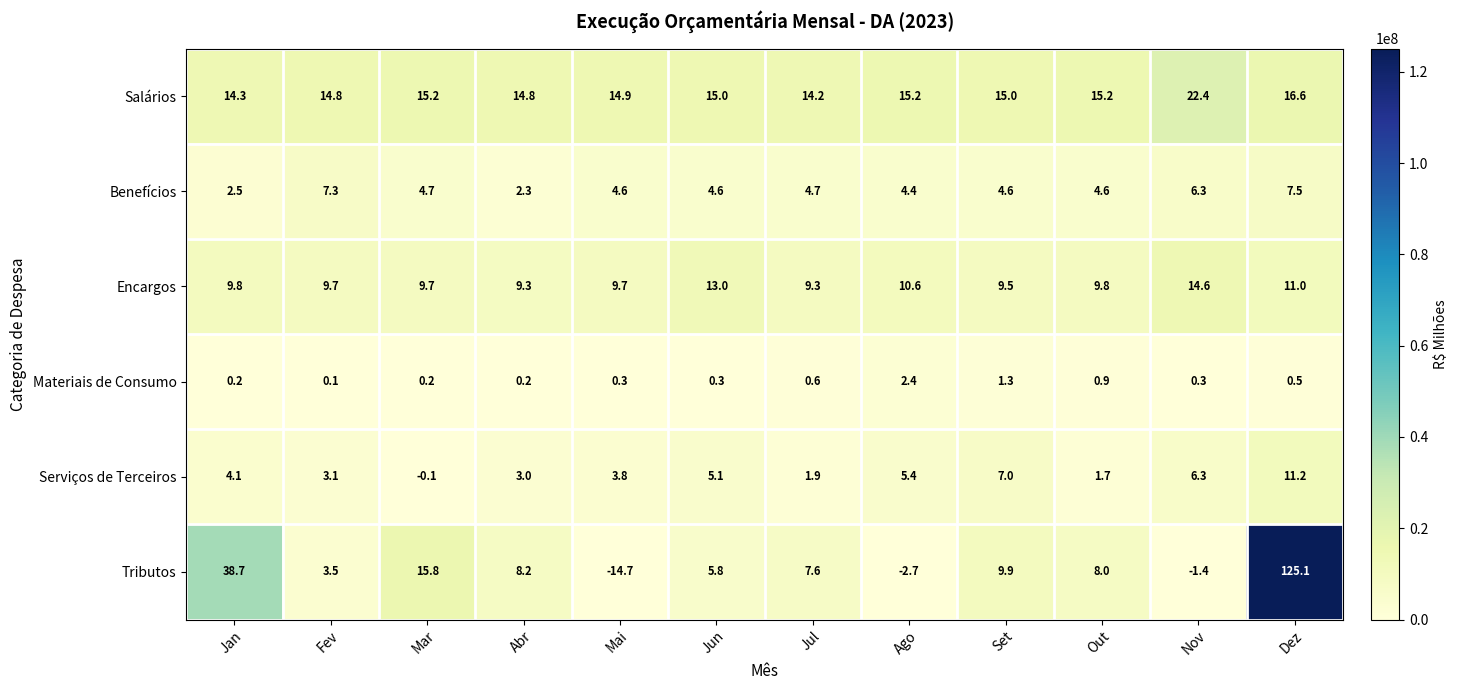

What is the minimum value for Benefícios?

2.3